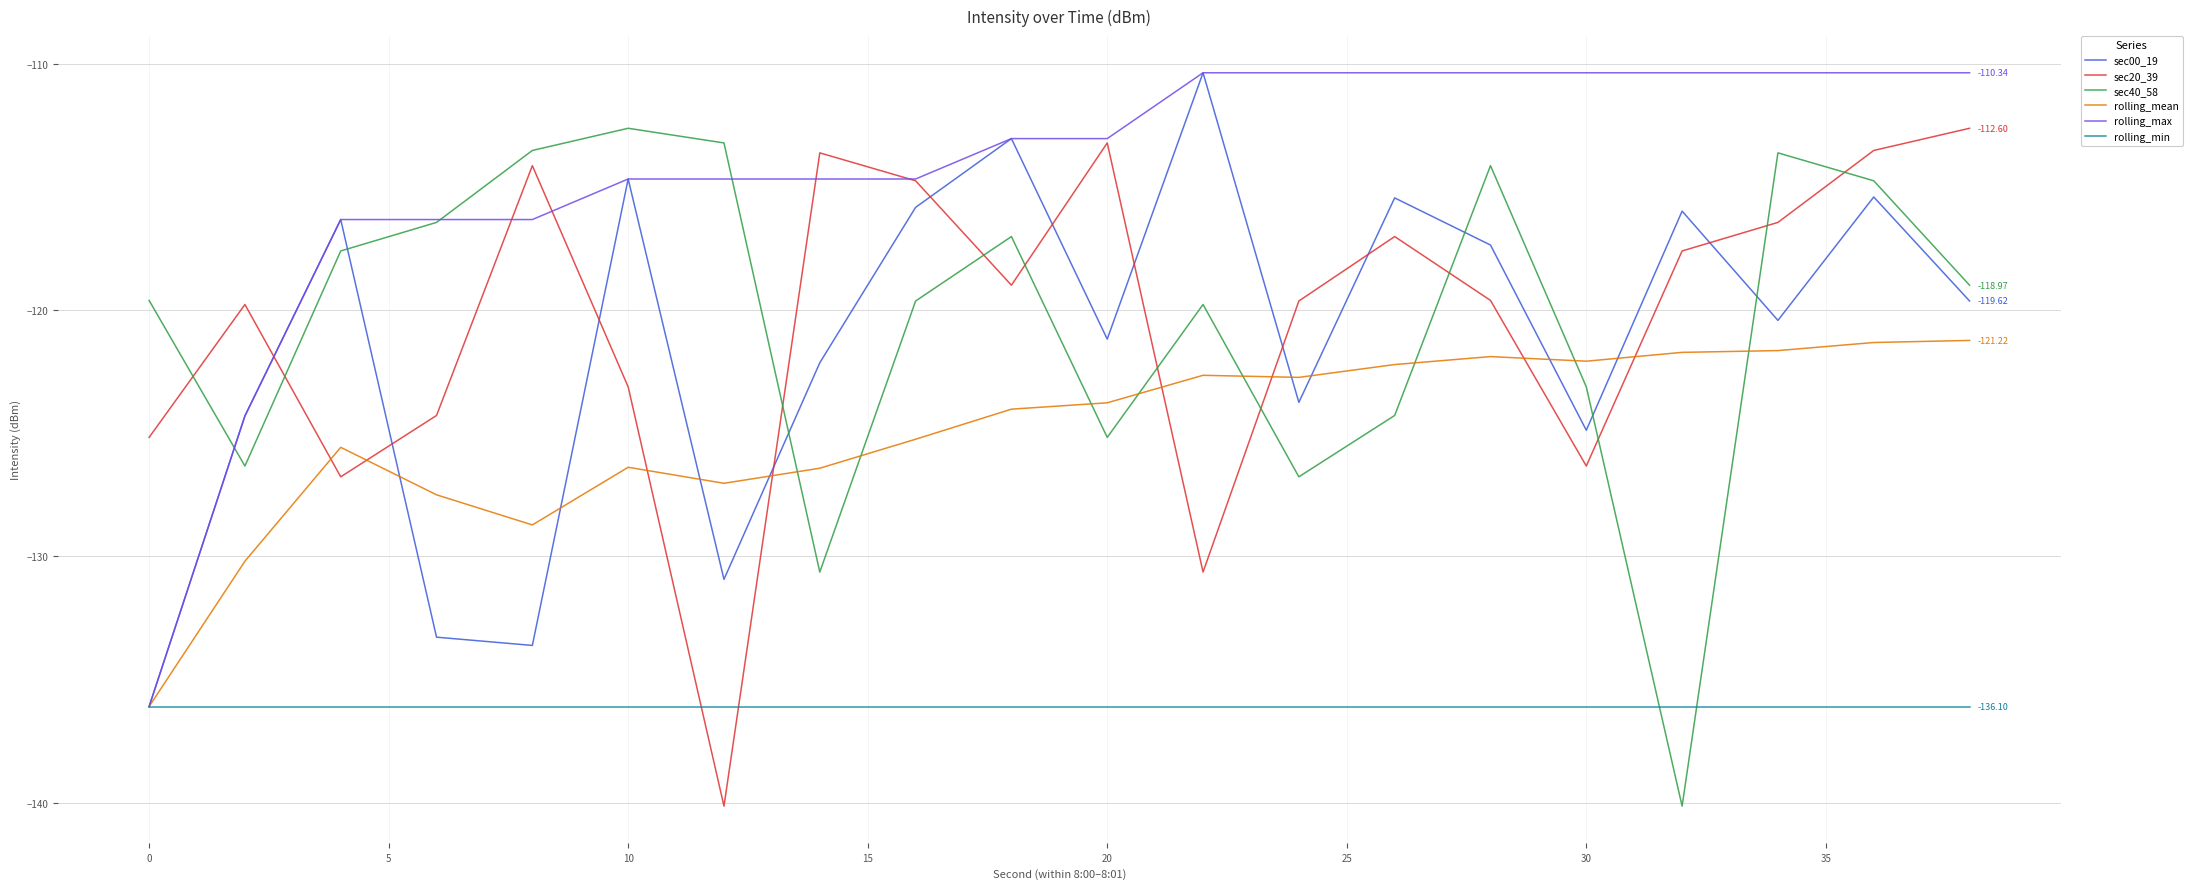

After their last crossing, which series has the higher values: sec20_39 or sec00_19?

sec20_39